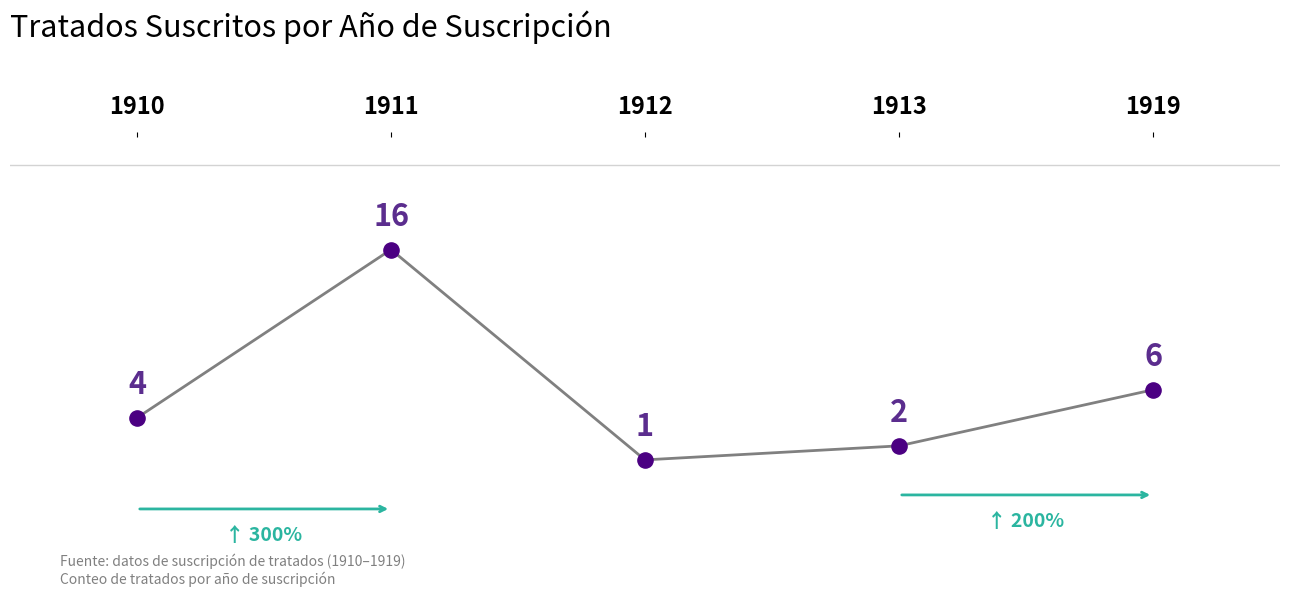

Between 1910 and 1919, which is larger?

1919